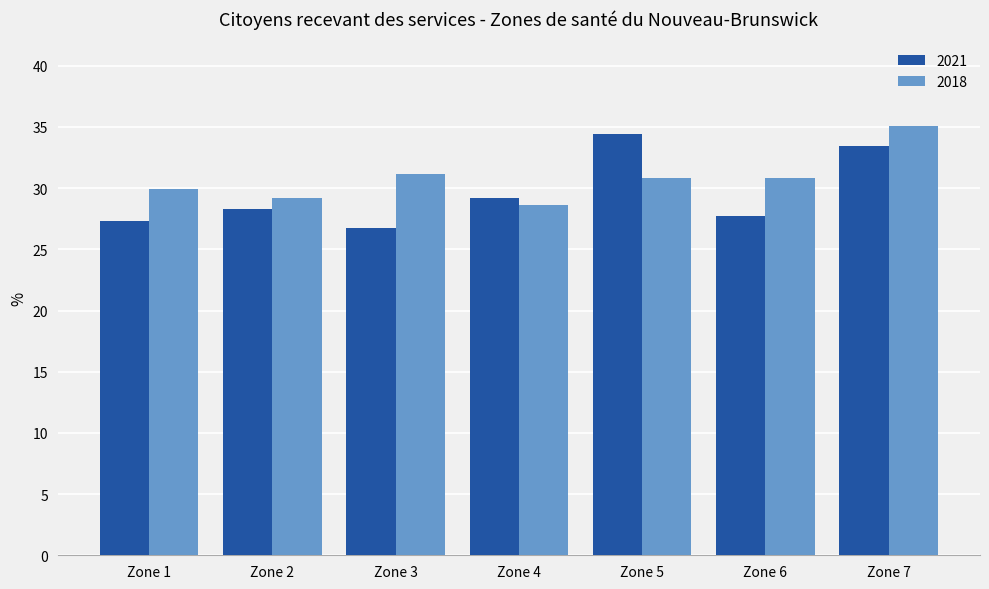

What is the sum of the 2018 values at Zone 2 and Zone 6?

60.0